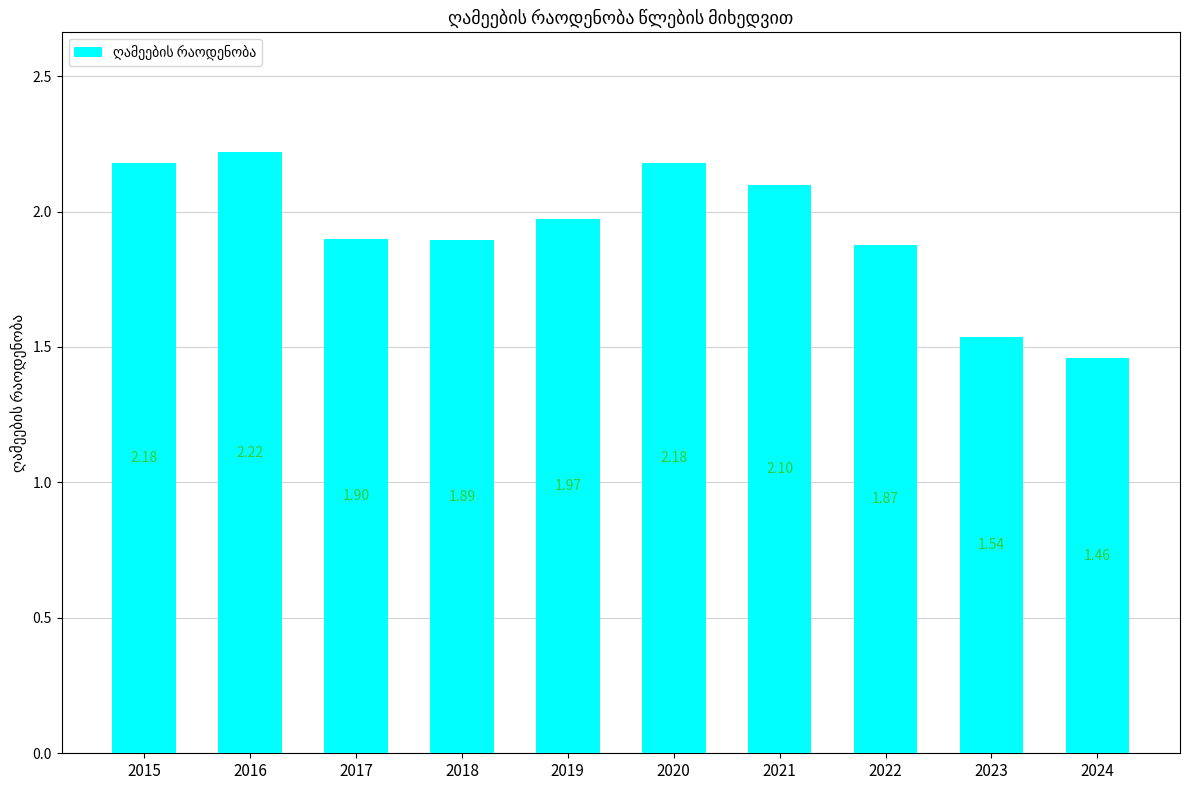

The value at 2015 is 0.6. True or false?

False